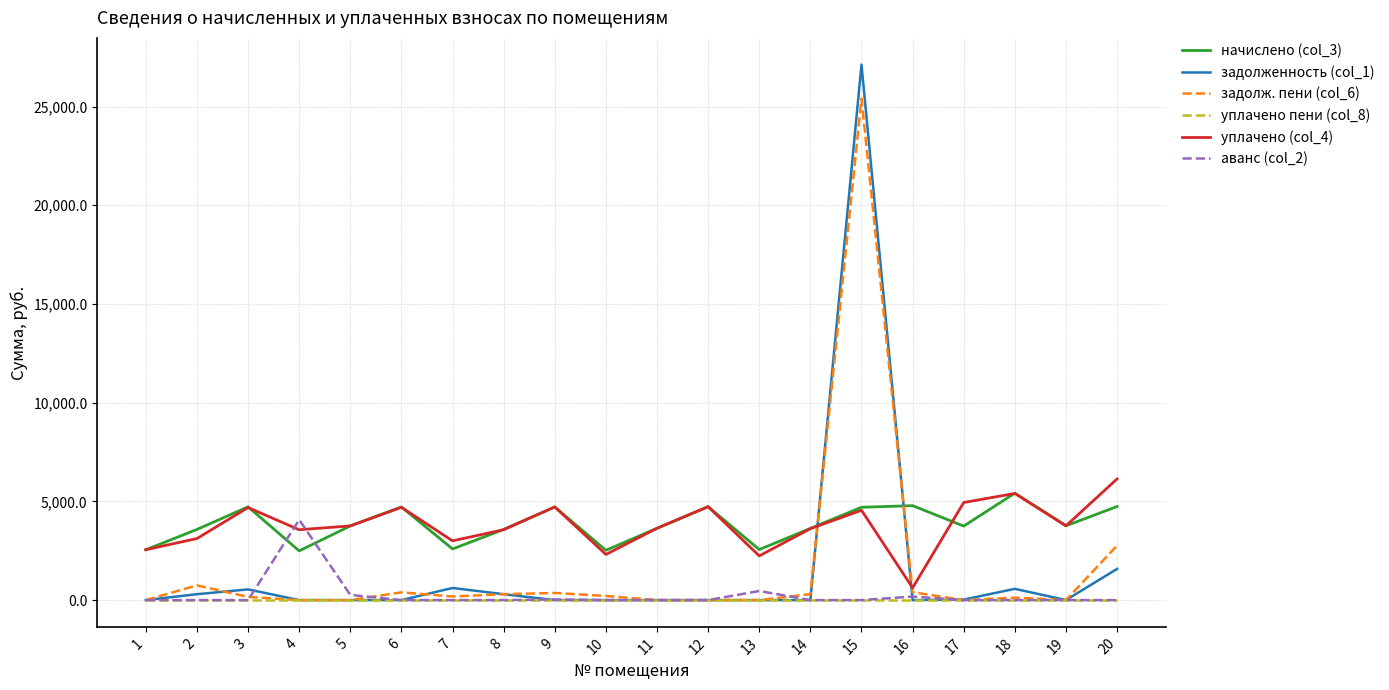

After their last crossing, which series has the higher values: аванс (col_2) or задолж. пени (col_6)?

задолж. пени (col_6)